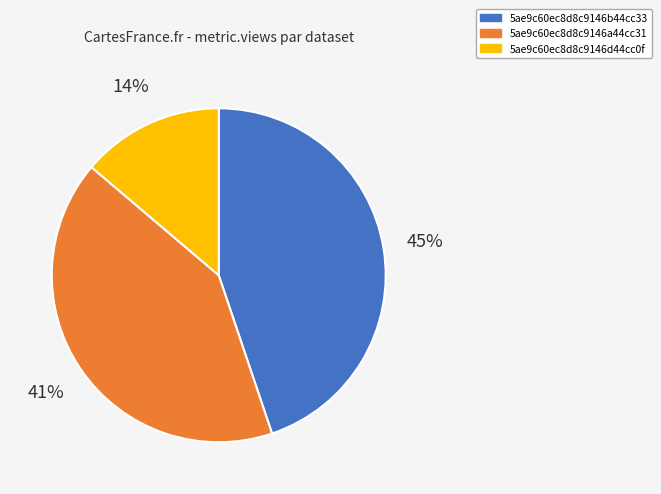

To the nearest percent, what is the combined percentage of 5ae9c60ec8d8c9146a44cc31 and 5ae9c60ec8d8c9146b44cc33?

86%